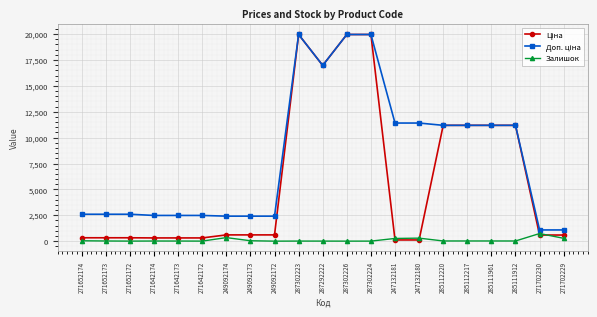

What is the greatest value displayed?

19964.2